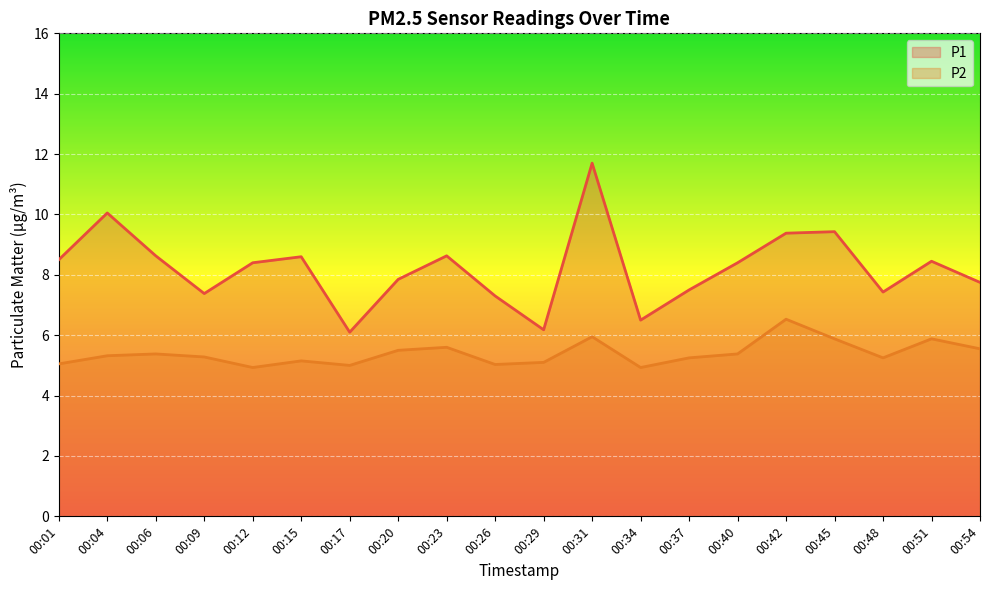

Which series has the largest total across all categories?

P1